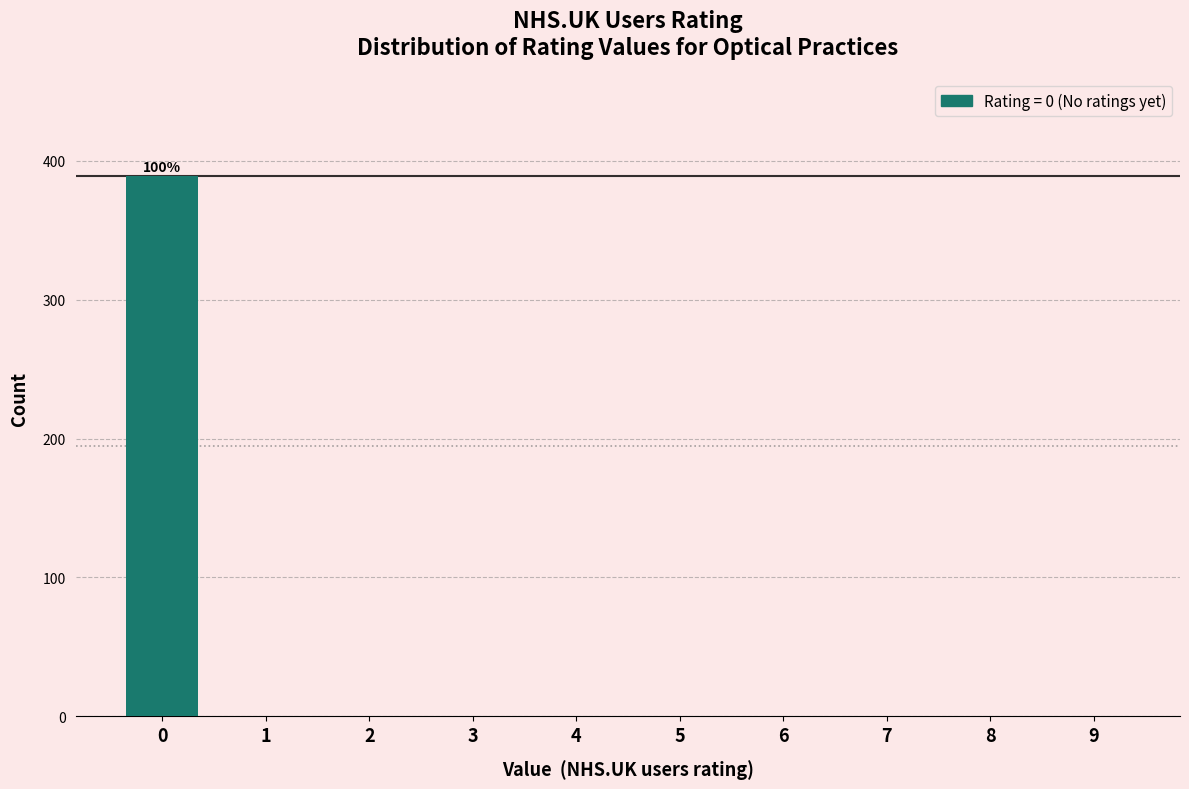

Reading left to right, transcribe all the data shown in this chart.

0=389	1=0	2=0	3=0	4=0	5=0	6=0	7=0	8=0	9=0